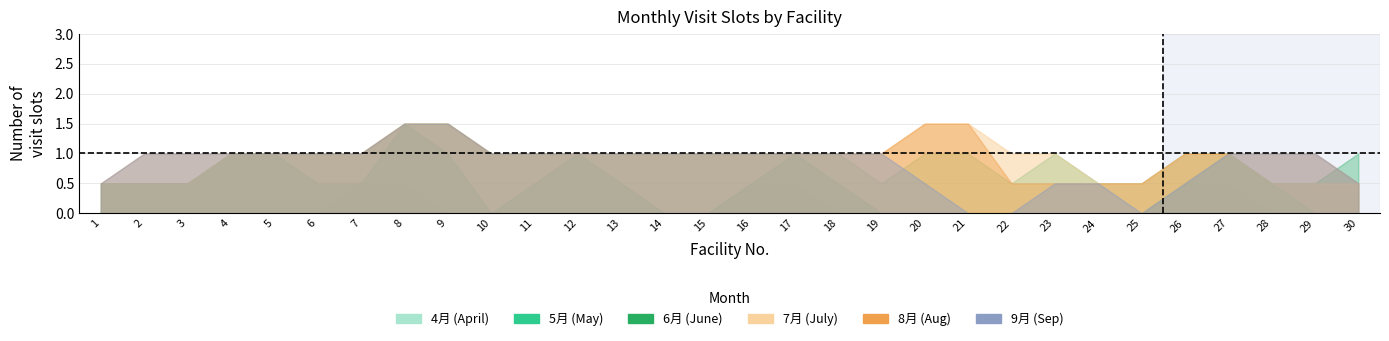

Rank the series by their maximum value, from highest to lowest.

5月, 6月, 7月, 8月, 9月, 4月